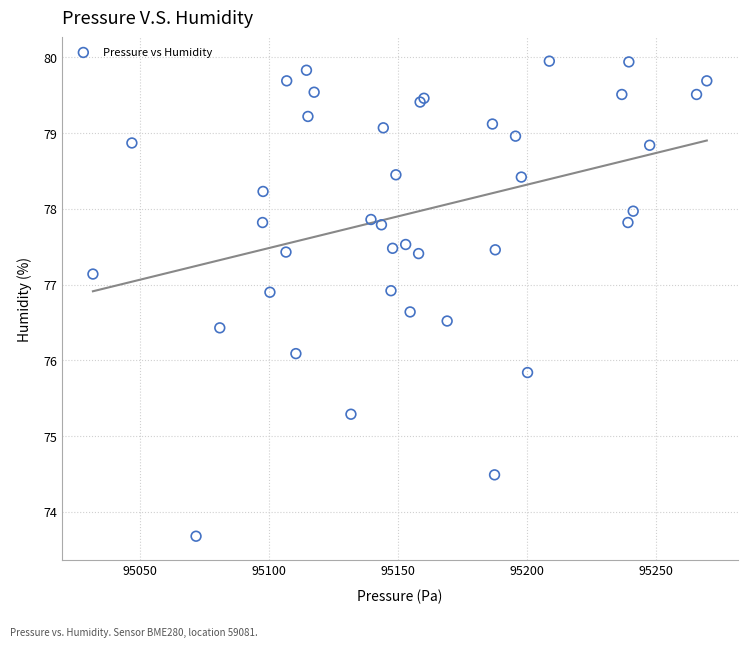

What Y value in the scatter plot is closest to 76?

76.1